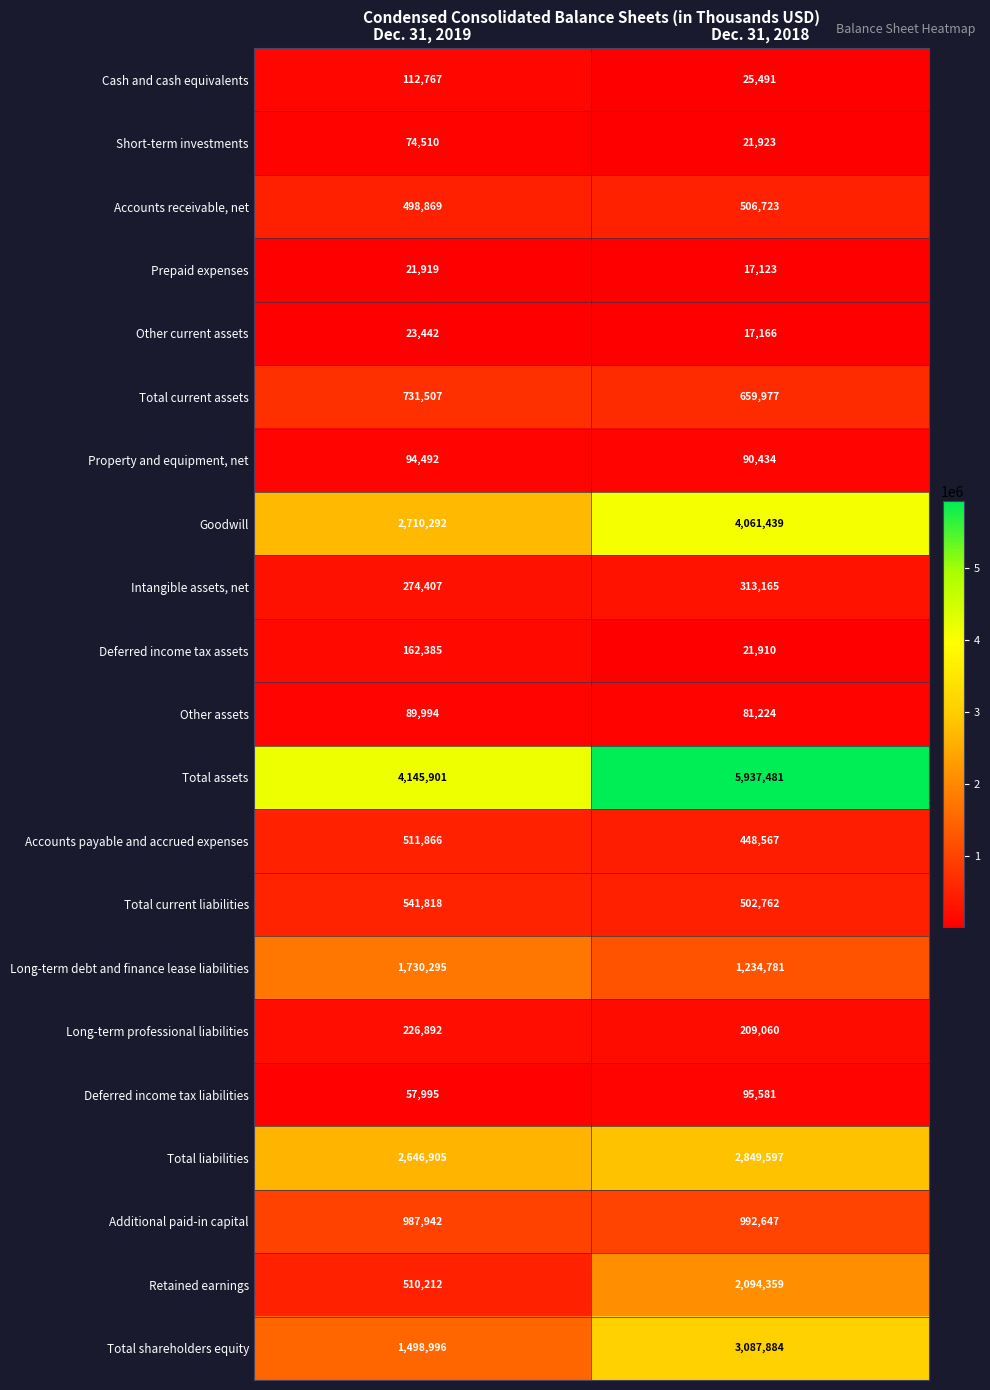

At which category does the chart reach its peak across all series?

Dec. 31, 2018